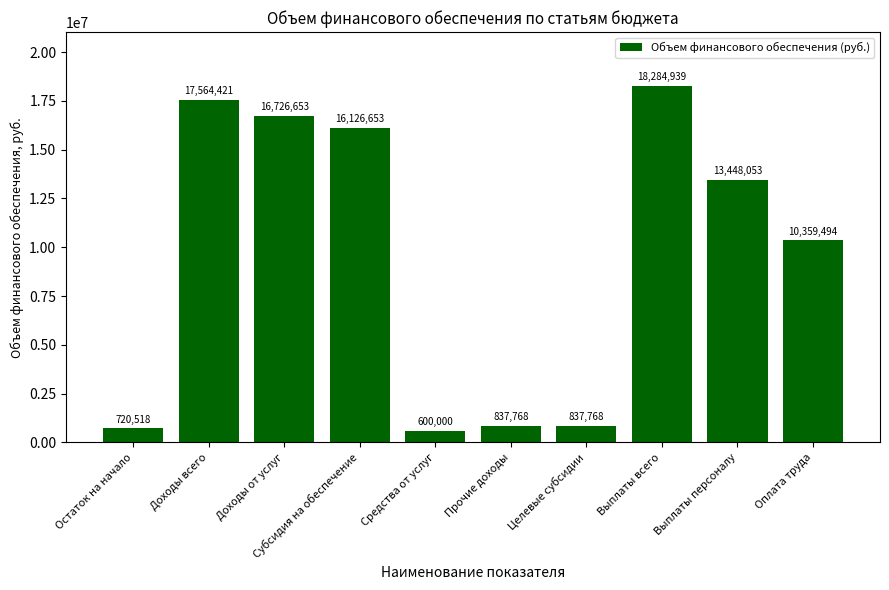

What position from the right is Целевые субсидии?

4